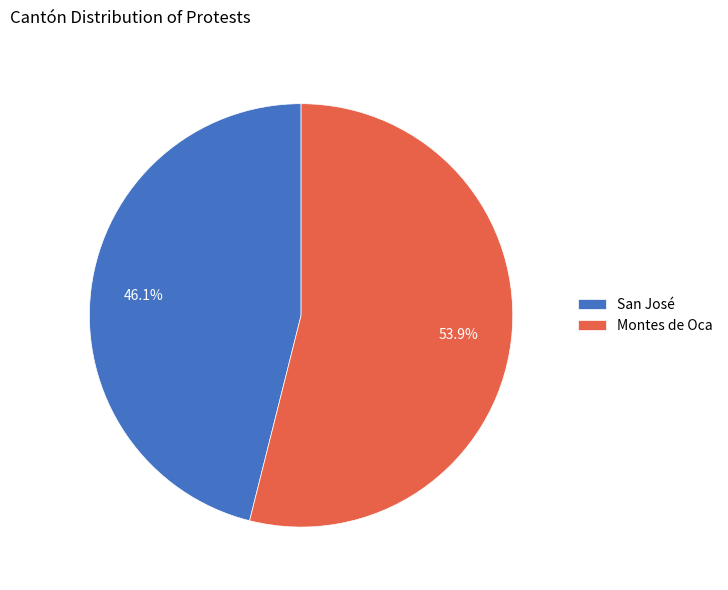

What is the ratio of the value at Montes de Oca to the value at San José?

1.2